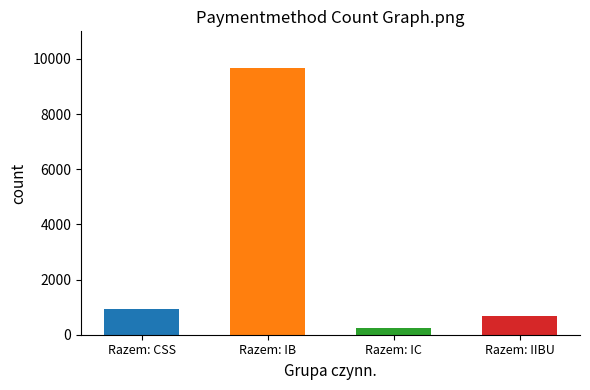

The chart shows a value of 14652 at Razem: IB. True or false?

False